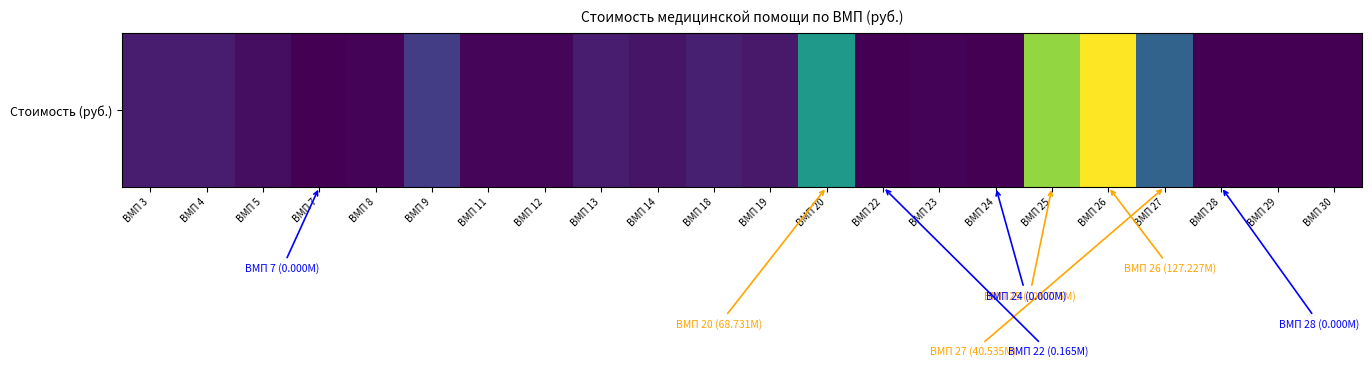

True or false: the data shows 141698 at ВМП 30.

False